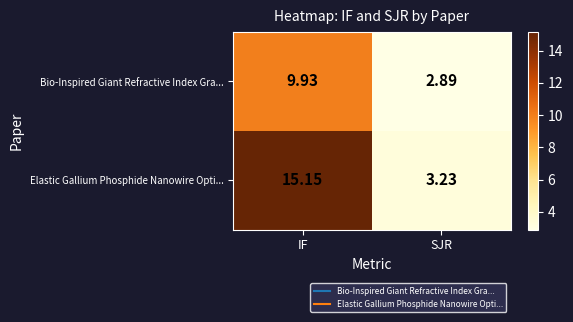

How many values in the Bio-Inspired Giant Refractive Index Gra... series exceed 9?

1